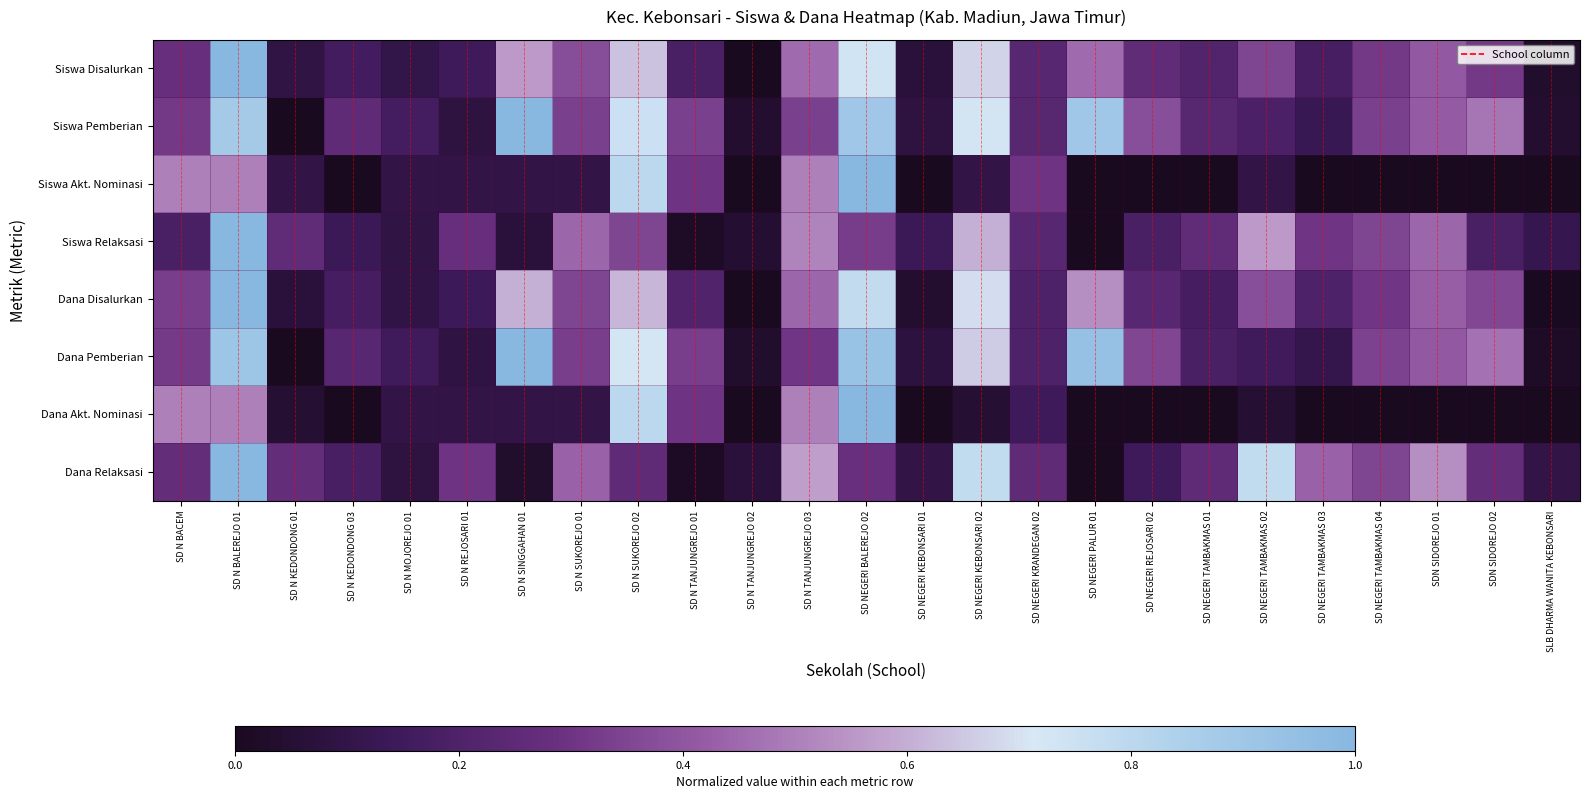

Count the number of categories in the chart.

25